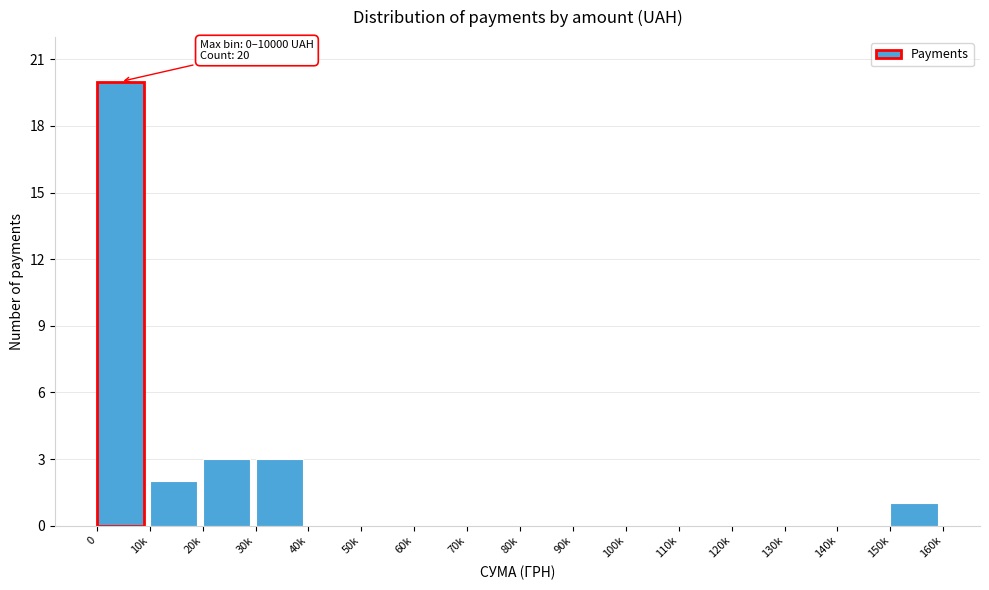

Reading left to right, what are all the values shown in this chart?

0=20	10k=2	20k=3	30k=3	40k=0	50k=0	60k=0	70k=0	80k=0	90k=0	100k=0	110k=0	120k=0	130k=0	140k=0	150k=1